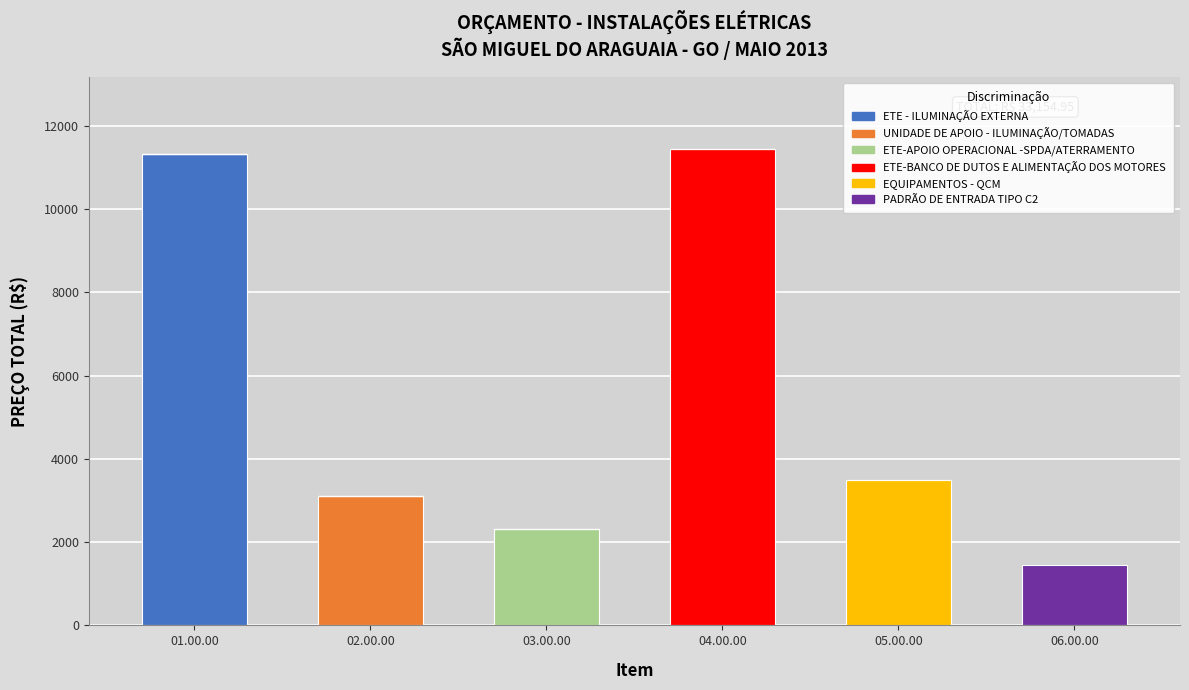

The value of ETE - ILUMINAÇÃO EXTERNA at 05.00.00 is 4508.2. True or false?

False